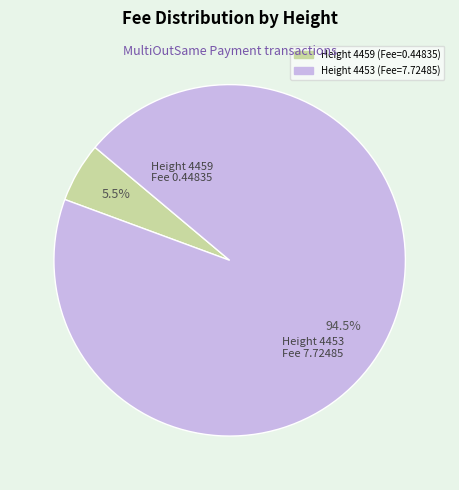

Is there a majority slice in this chart?

Yes